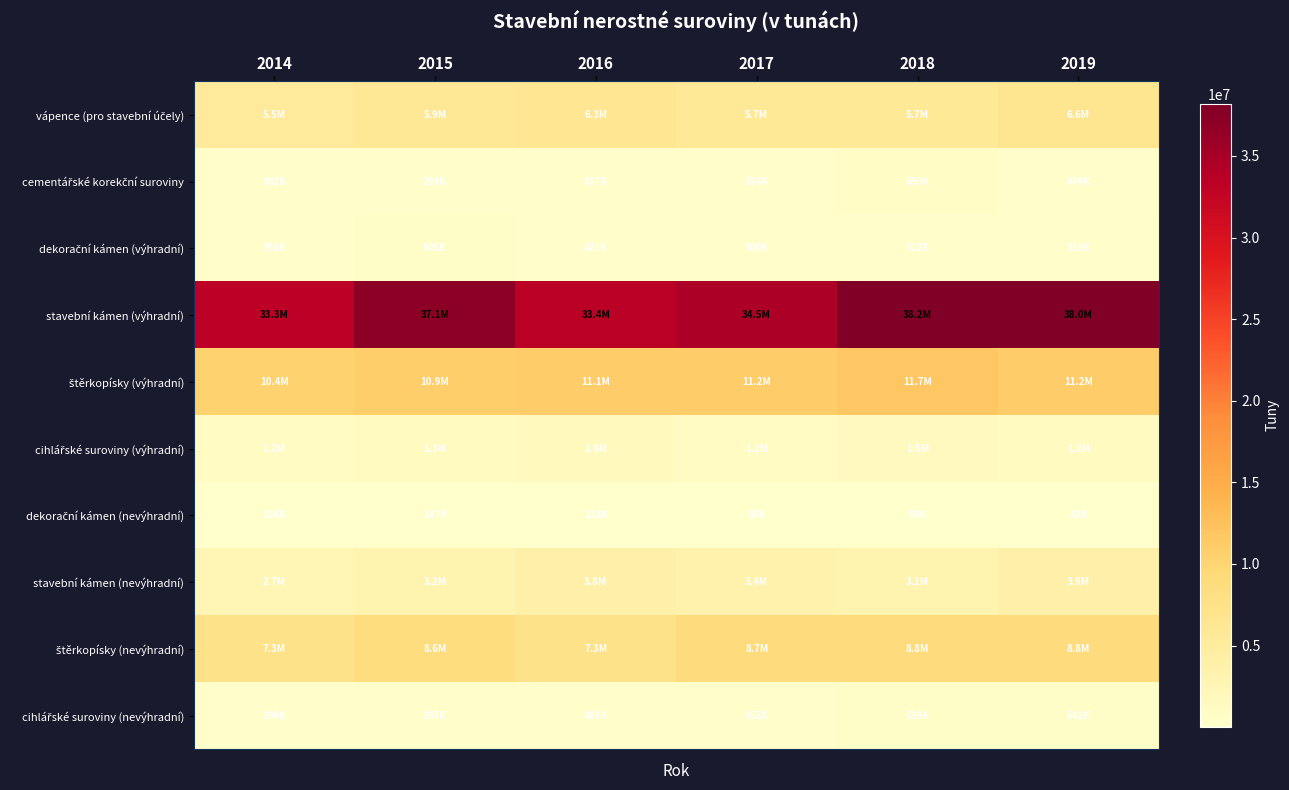

Between 2019 and 2017, which is larger?

2019